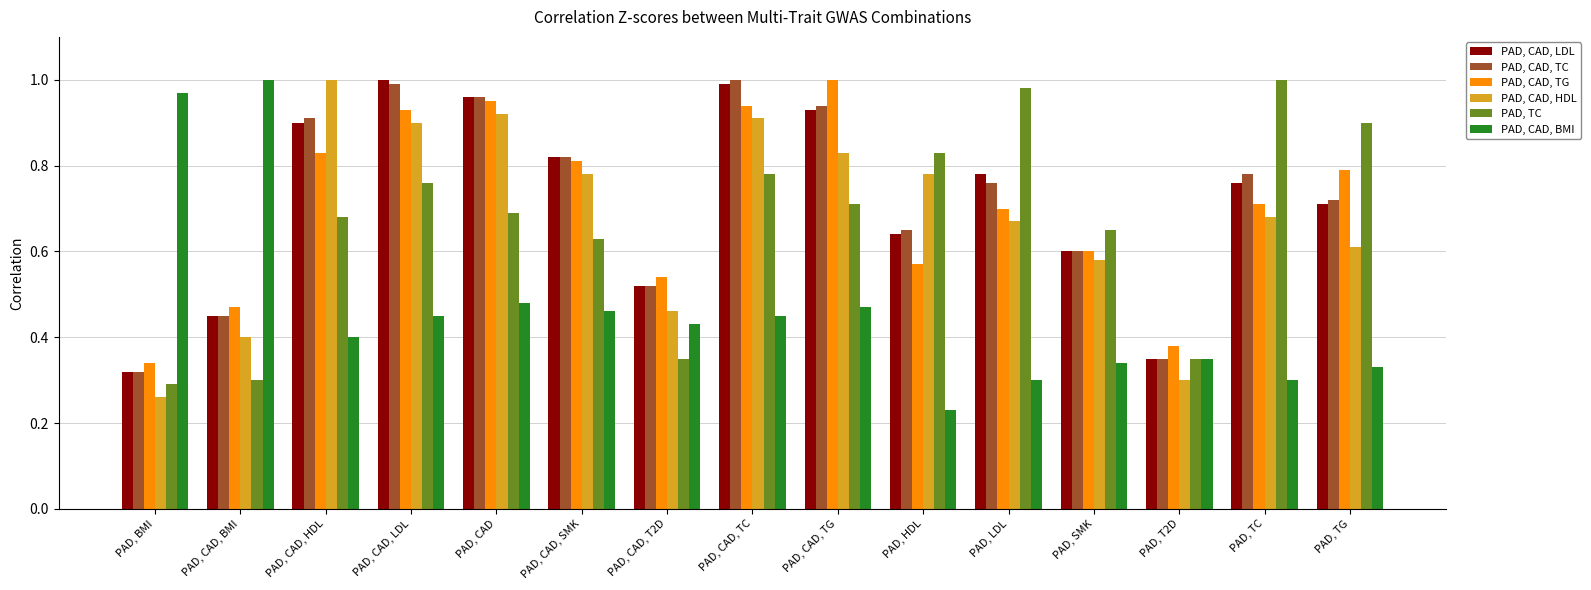

Rank the categories by PAD, CAD, LDL value from highest to lowest.

PAD, CAD, LDL, PAD, CAD, TC, PAD, CAD, PAD, CAD, TG, PAD, CAD, HDL, PAD, CAD, SMK, PAD, LDL, PAD, TC, PAD, TG, PAD, HDL, PAD, SMK, PAD, CAD, T2D, PAD, CAD, BMI, PAD, T2D, PAD, BMI